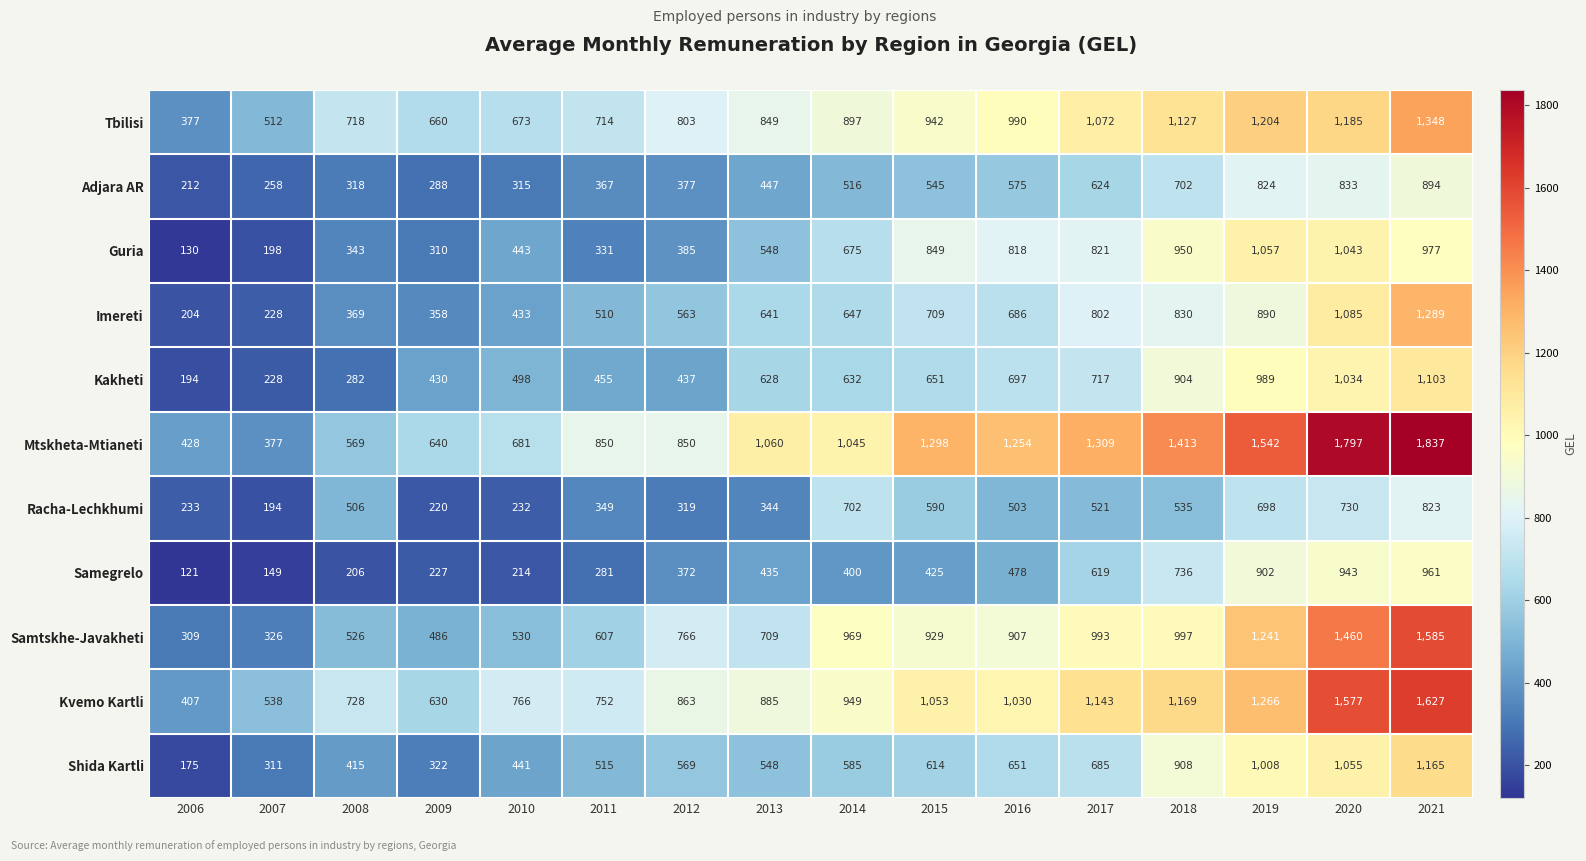

Which series has the largest total across all categories?

Mtskheta-Mtianeti